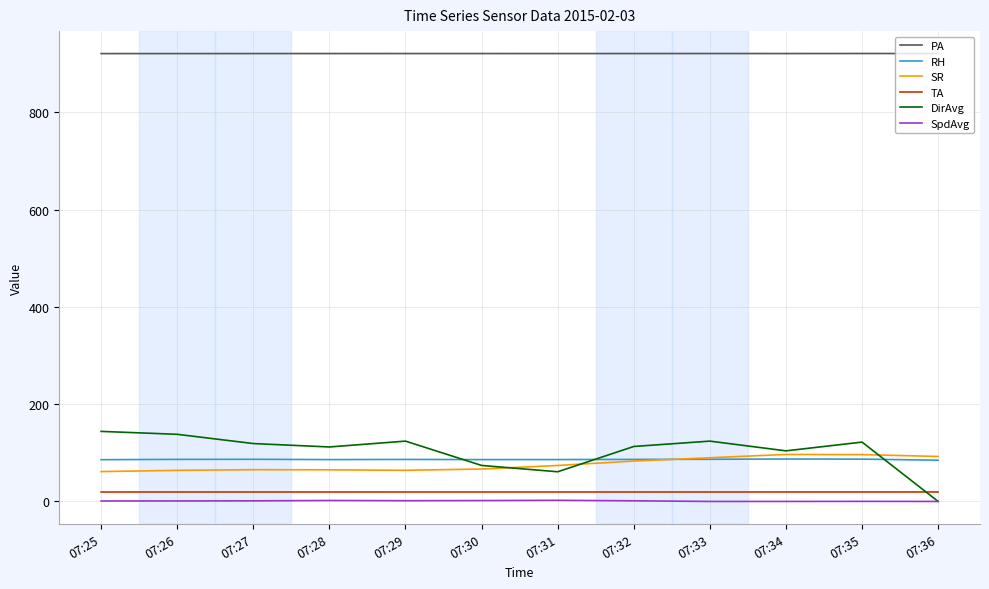

What is the maximum value for PA?

920.8